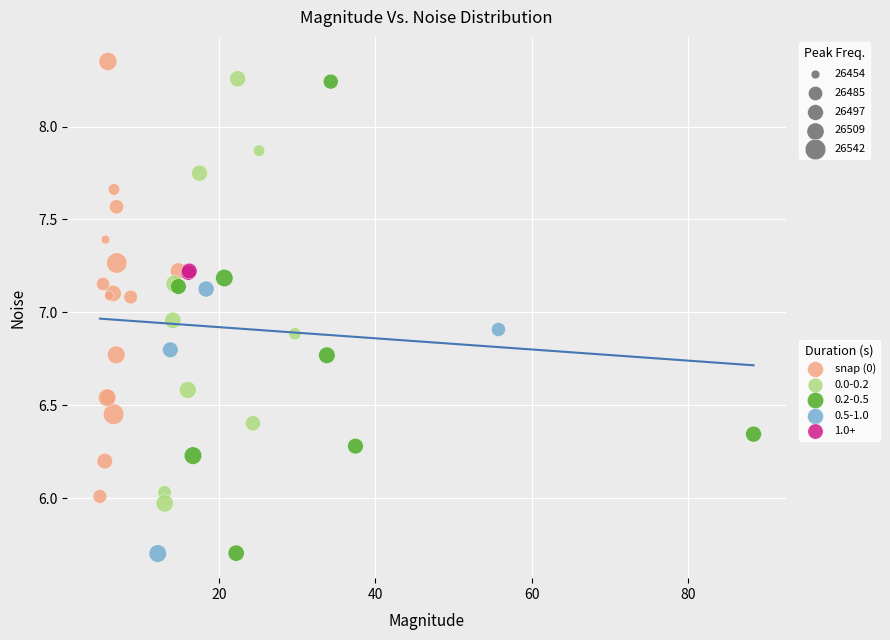

What are all the series names shown in the legend?

snap (0), 0.0-0.2, 0.2-0.5, 0.5-1.0, 1.0+